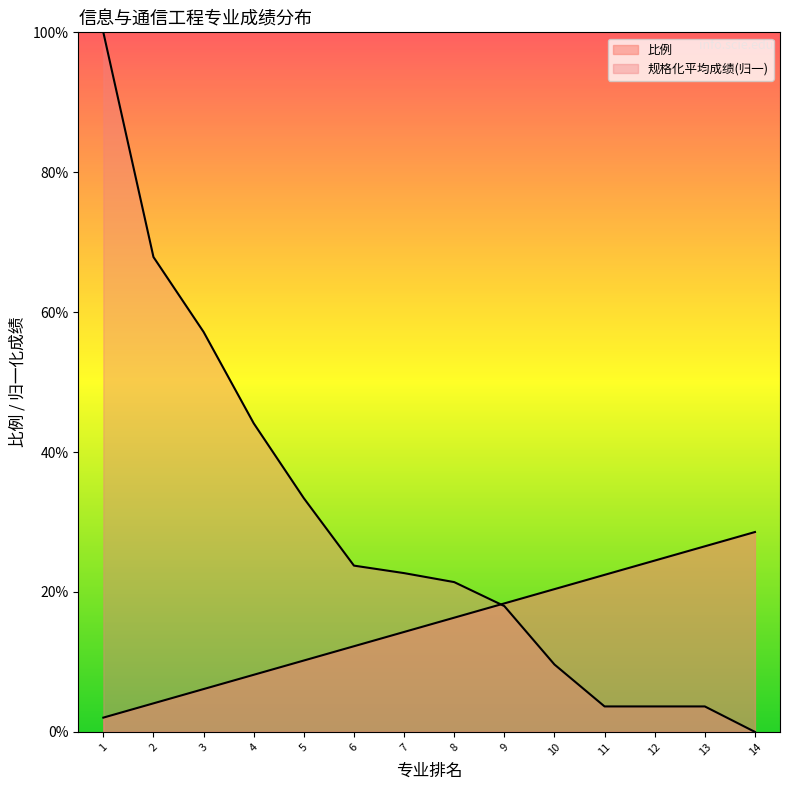

What is the greatest value displayed?

1.0